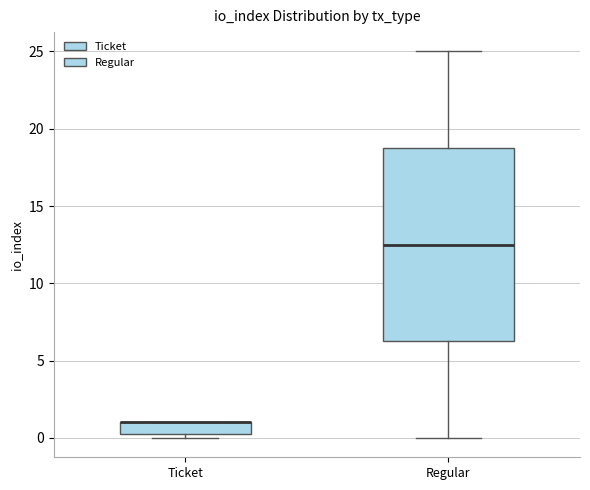

Where is the lower edge of the box for Ticket on the y-axis? The values are not printed on the chart, so give them approximately, as read against the axis.

0.5